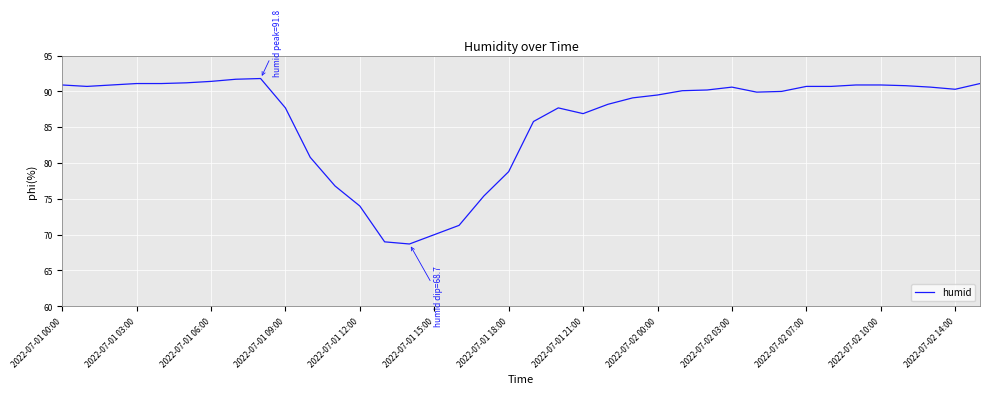

What is the greatest value displayed?

91.8